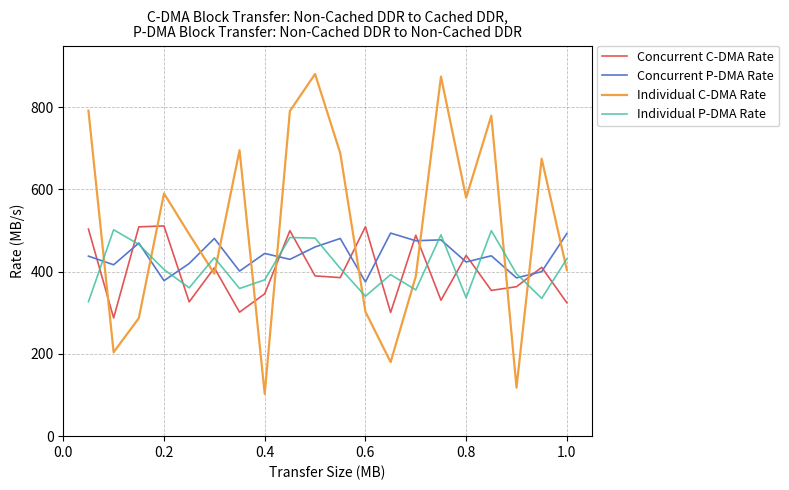

What is the minimum value shown in the chart?

102.7